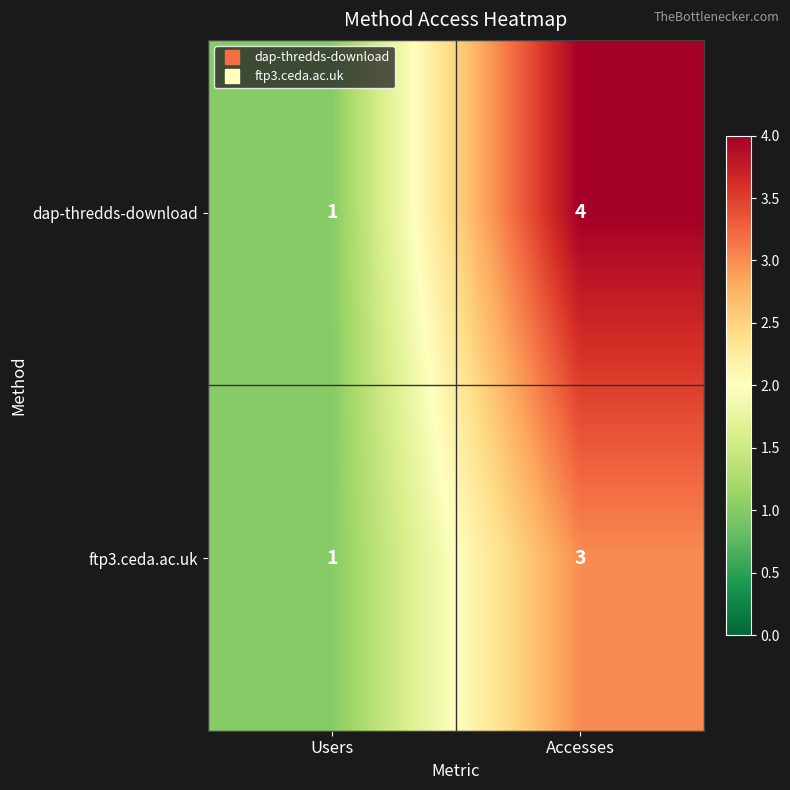

List the series in order of their peak value, highest first.

dap-thredds-download, ftp3.ceda.ac.uk